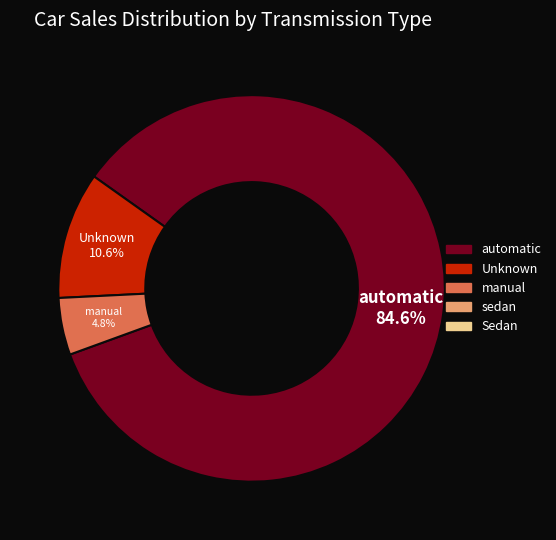

To the nearest percent, what is the average slice percentage?

33%